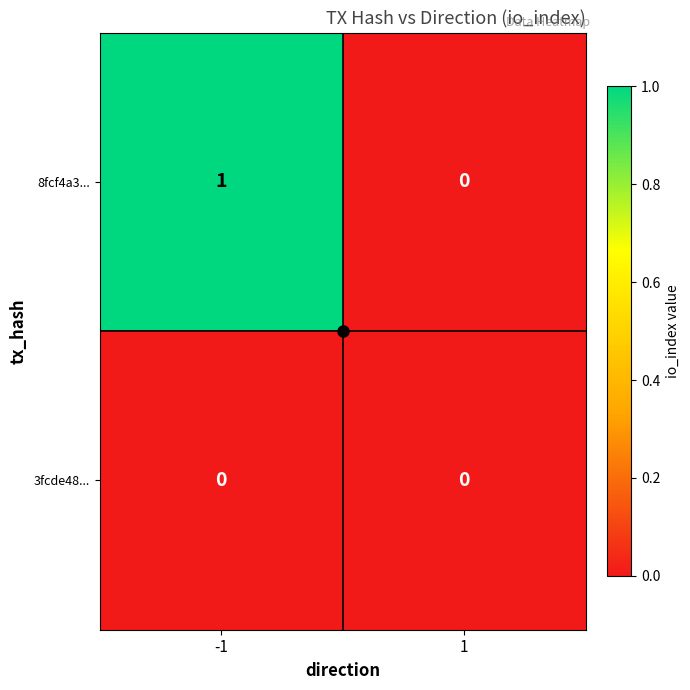

True or false: 8fcf4a3... has a value of 0 at 1.

True